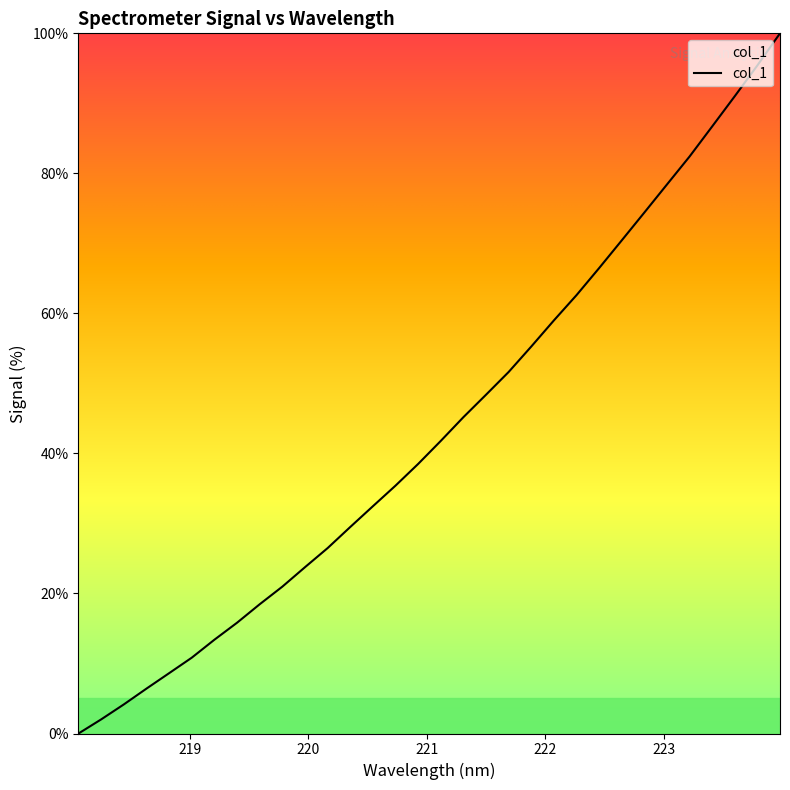

True or false: the data has more than 0 interior local peaks.

False